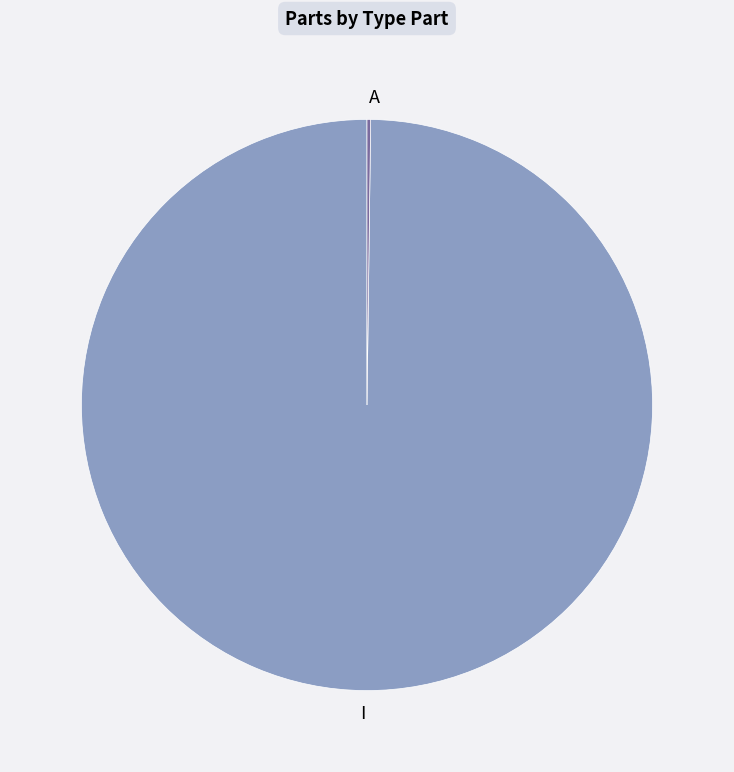

Which category accounts for the majority?

I